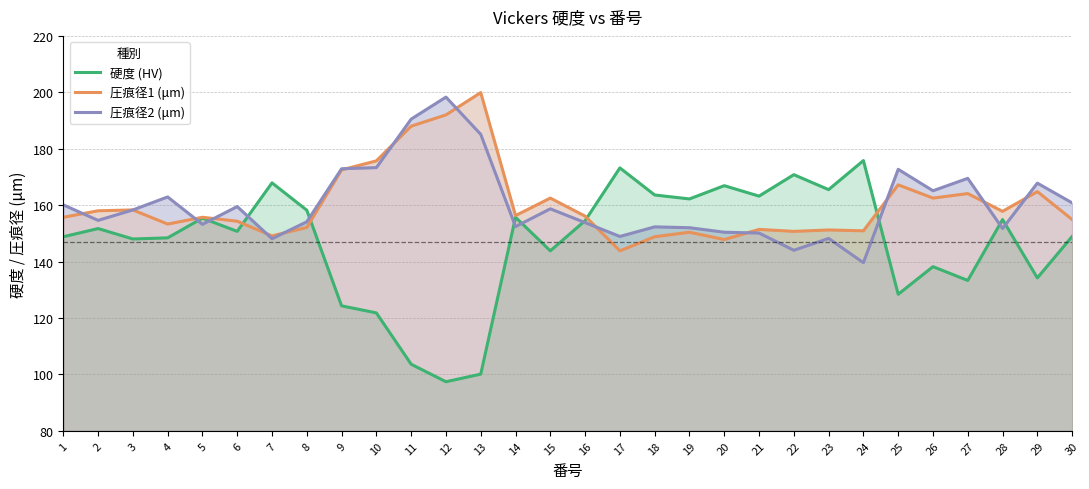

Which category has the lowest value across all series?

12